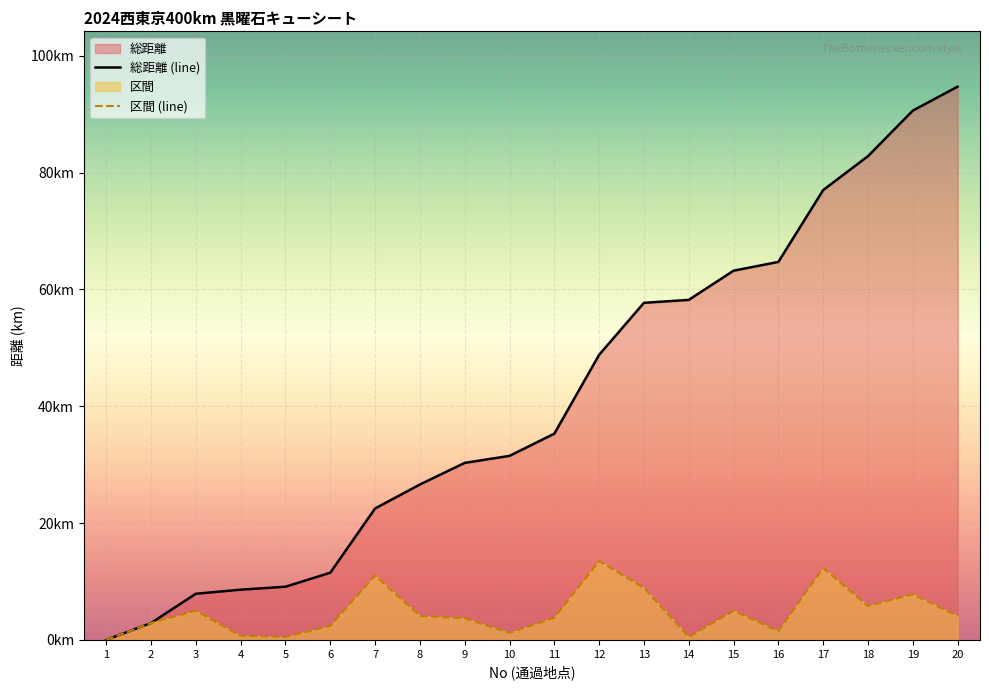

Read the 総距離 (line) value at 12.

48.8